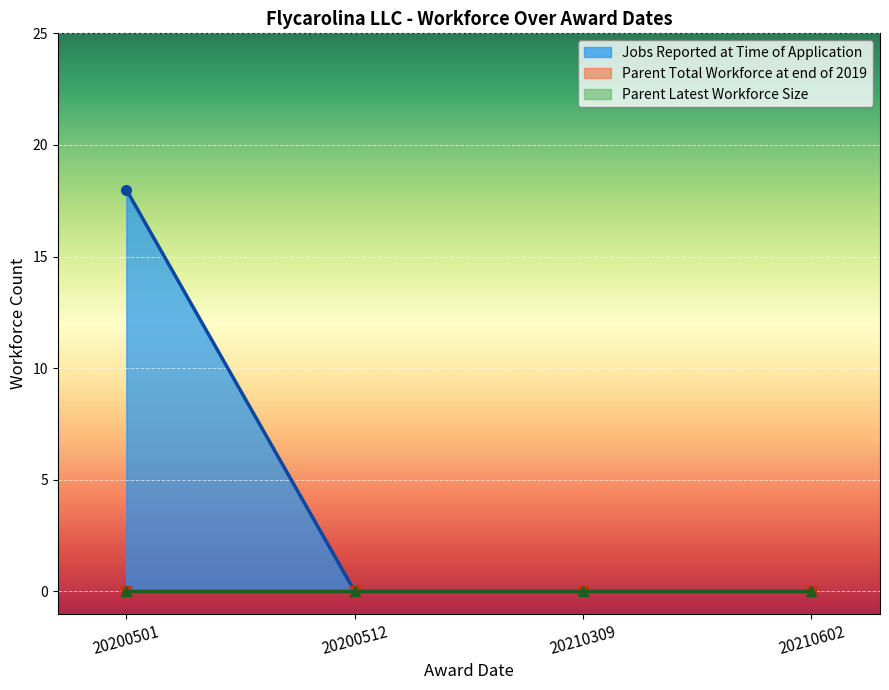

Between 20200512 and 20210602, which is larger?

20200512